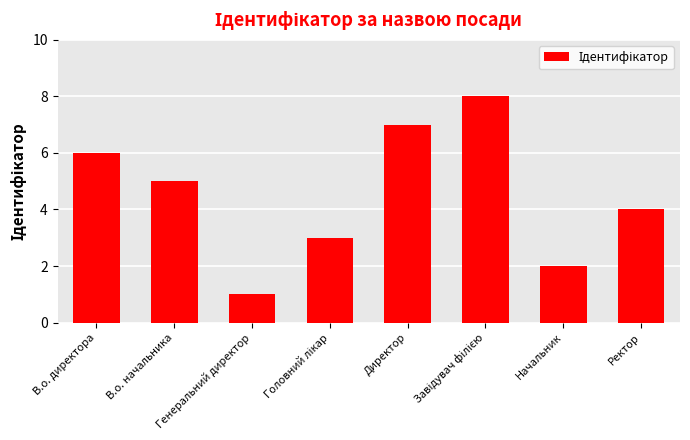

What position from the left is Ректор?

8